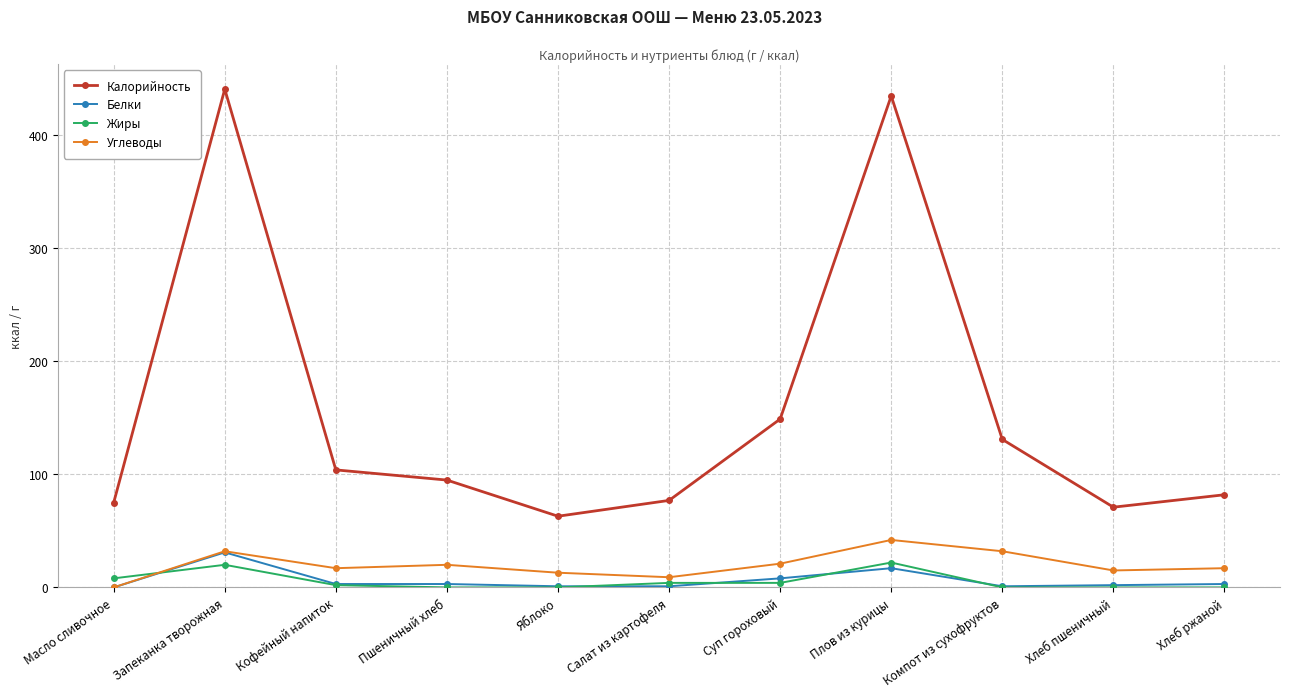

Which series has the largest total across all categories?

Калорийность